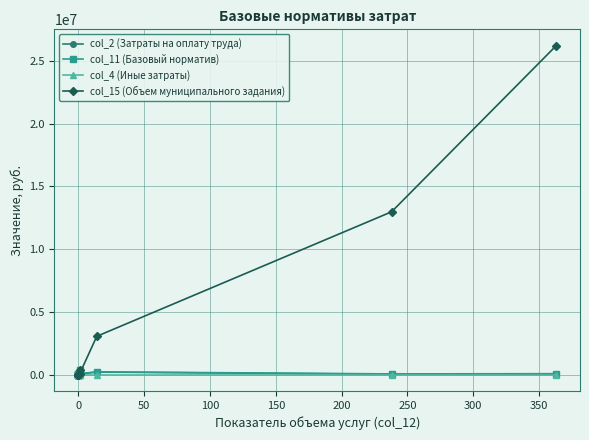

How many values in col_15 (Объем муниципального задания) are above zero?

6